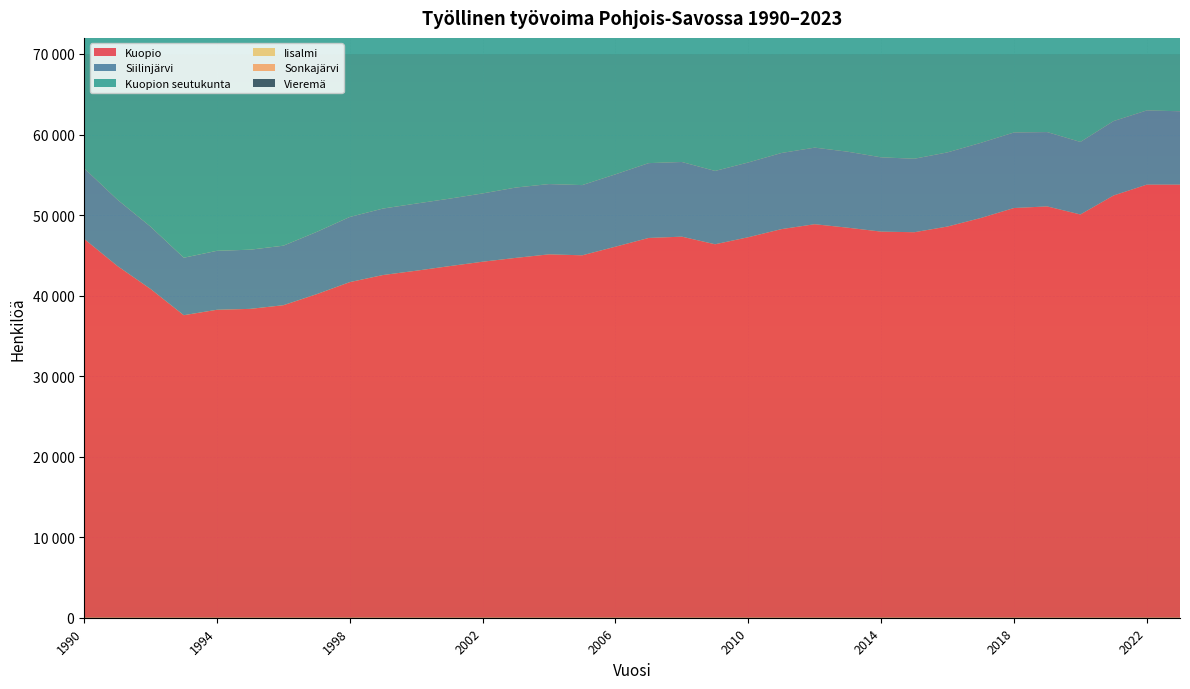

Reading left to right, transcribe all the data shown in this chart.

Kuopio: 1990=47042	1991=43680	1992=40824	1993=37567	1994=38241	1995=38352	1996=38807	1997=40173	1998=41675	1999=42555	2000=43090	2001=43659	2002=44207	2003=44684	2004=45123	2005=45003	2006=46075	2007=47158	2008=47318	2009=46374	2010=47249	2011=48255	2012=48863	2013=48429	2014=47944	2015=47869	2016=48576	2017=49635	2018=50874	2019=51076	2020=50073	2021=52432	2022=53779	2023=53782
Siilinjärvi: 1990=8764	1991=8237	1992=7733	1993=7136	1994=7321	1995=7348	1996=7391	1997=7730	1998=8091	1999=8254	2000=8338	2001=8376	2002=8479	2003=8735	2004=8726	2005=8719	2006=8984	2007=9292	2008=9273	2009=9104	2010=9283	2011=9453	2012=9511	2013=9434	2014=9224	2015=9124	2016=9209	2017=9328	2018=9381	2019=9229	2020=9006	2021=9238	2022=9213	2023=9107
Kuopion seutukunta: 1990=55806	1991=51917	1992=48557	1993=44703	1994=45562	1995=45700	1996=46198	1997=47903	1998=49766	1999=50809	2000=51428	2001=52035	2002=52686	2003=53419	2004=53849	2005=53722	2006=55059	2007=56450	2008=56591	2009=55478	2010=56532	2011=57708	2012=58374	2013=57863	2014=57168	2015=56993	2016=57785	2017=58963	2018=60255	2019=60305	2020=59079	2021=61670	2022=62992	2023=62889
Iisalmi: 1990=10231	1991=9539	1992=8869	1993=8257	1994=8421	1995=8385	1996=8352	1997=8602	1998=8971	1999=8882	2000=8798	2001=8846	2002=8979	2003=8927	2004=8914	2005=8873	2006=9016	2007=9305	2008=9274	2009=8617	2010=8964	2011=9120	2012=8924	2013=8726	2014=8490	2015=8328	2016=8441	2017=8539	2018=8447	2019=8409	2020=7881	2021=8202	2022=8065	2023=7893
Sonkajärvi: 1990=2334	1991=2151	1992=1990	1993=1822	1994=1814	1995=1747	1996=1763	1997=1789	1998=1854	1999=1776	2000=1704	2001=1736	2002=1684	2003=1693	2004=1697	2005=1698	2006=1688	2007=1722	2008=1662	2009=1630	2010=1636	2011=1632	2012=1548	2013=1479	2014=1450	2015=1419	2016=1443	2017=1396	2018=1378	2019=1418	2020=1307	2021=1303	2022=1282	2023=1243
Vieremä: 1990=1915	1991=1809	1992=1673	1993=1608	1994=1641	1995=1561	1996=1576	1997=1550	1998=1627	1999=1585	2000=1565	2001=1582	2002=1579	2003=1563	2004=1552	2005=1597	2006=1635	2007=1655	2008=1669	2009=1574	2010=1601	2011=1624	2012=1531	2013=1506	2014=1504	2015=1461	2016=1495	2017=1520	2018=1502	2019=1523	2020=1394	2021=1470	2022=1482	2023=1423